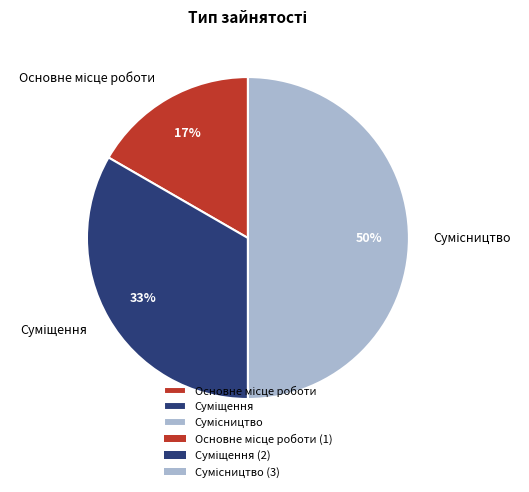

To the nearest percent, what is the average slice percentage?

33%